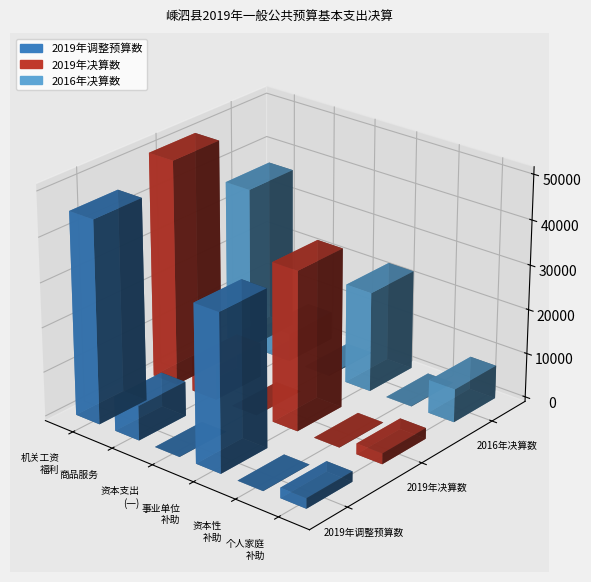

List the labels in order of 2019年调整预算数 value, smallest first.

三、机关资本性支出（一）, 六、对事业单位资本性补助, 九、对个人和家庭的补助, 二、商品和服务支出, 五、对事业单位经常性补助, 一、机关工资福利支出